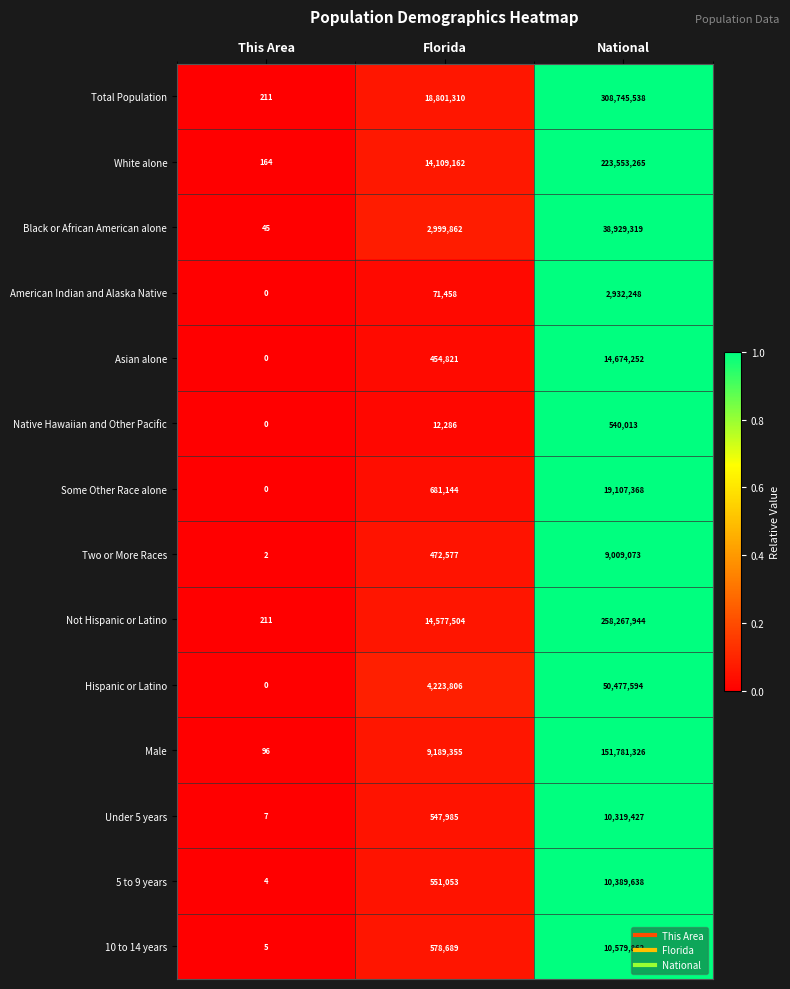

What is the maximum value shown in the chart?

308745538